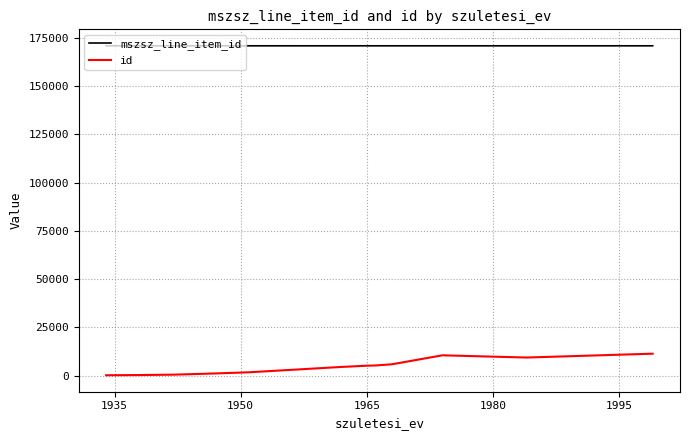

What is the maximum value shown in the chart?

170917.0